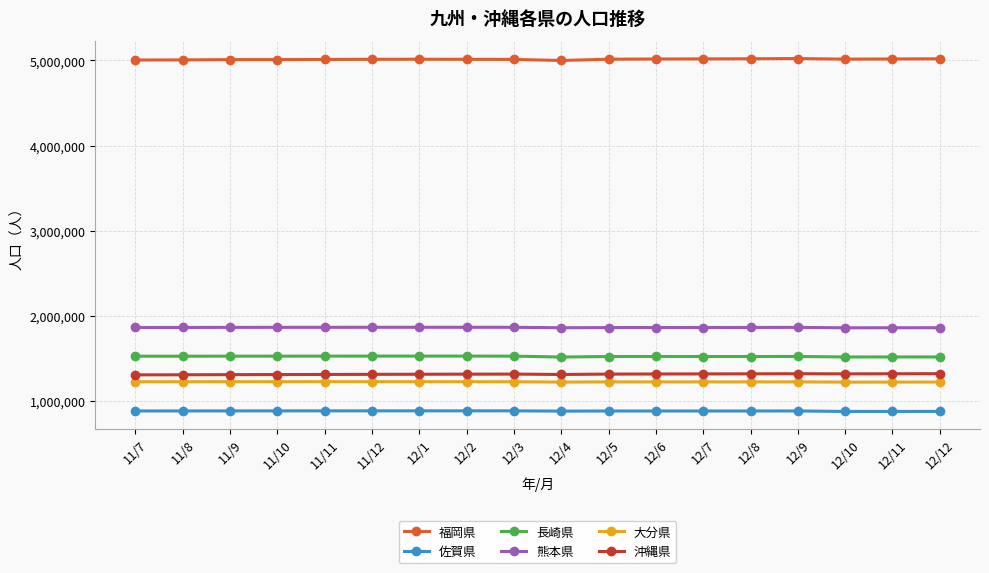

What is the value of the 福岡県 point at the 4th from the left?

5010710